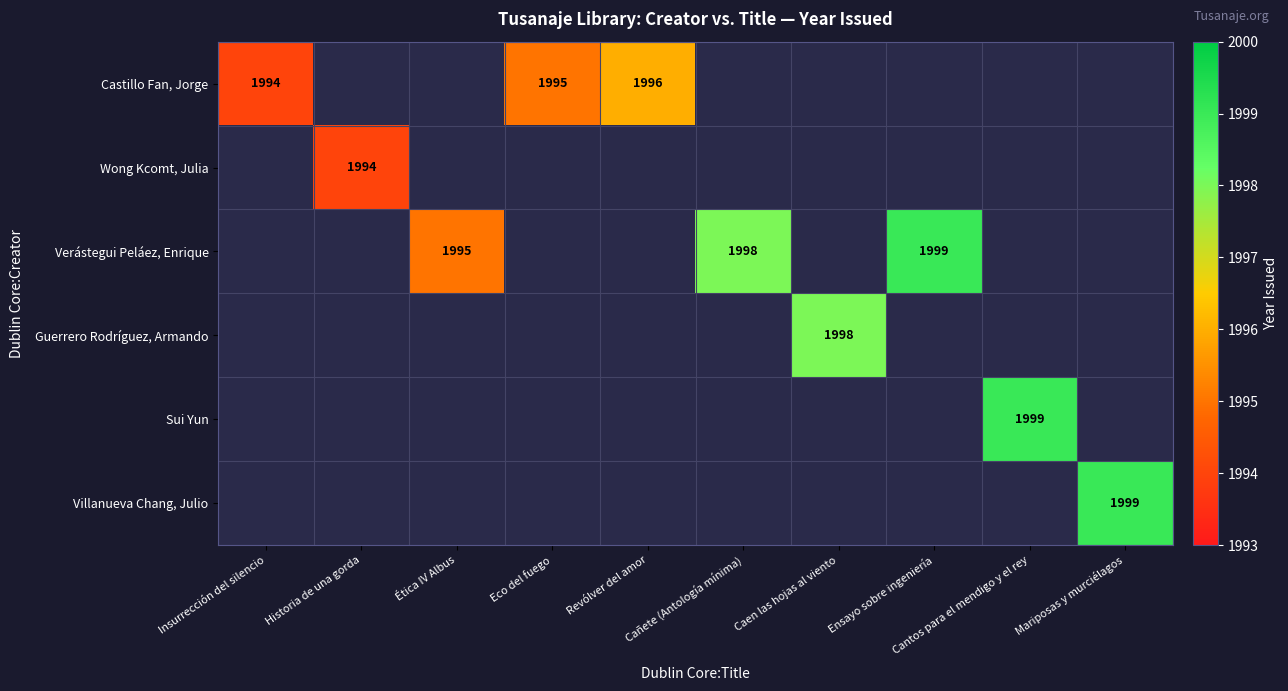

At which category does the chart reach its peak across all series?

Ensayo sobre ingeniería